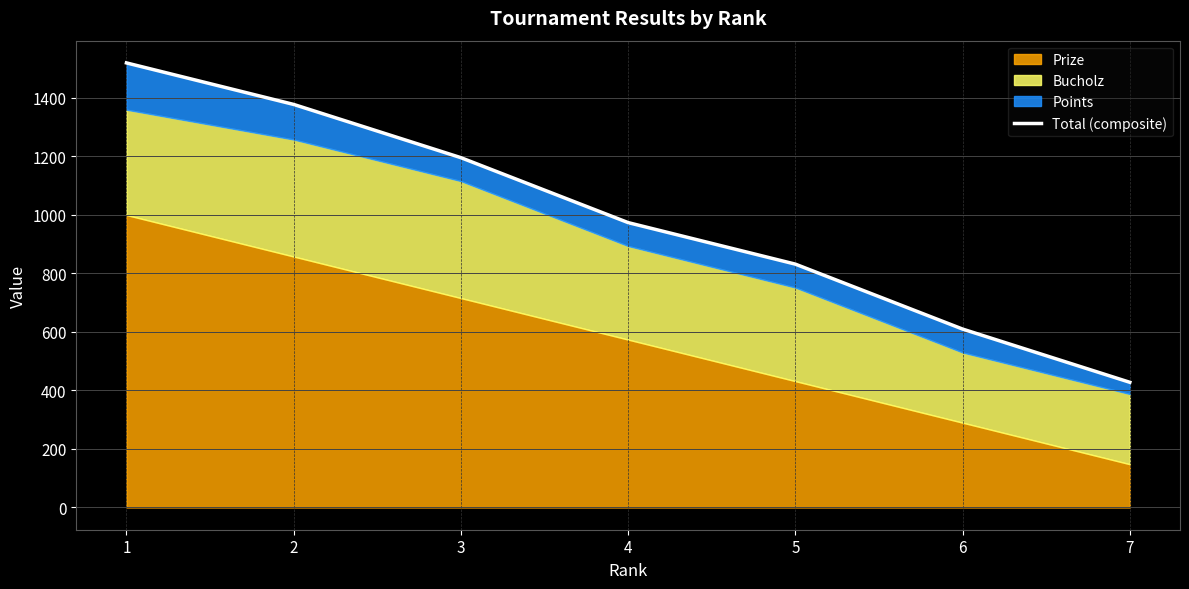

Approximately how many times larger is the value at 5 compared to 1?

0.5